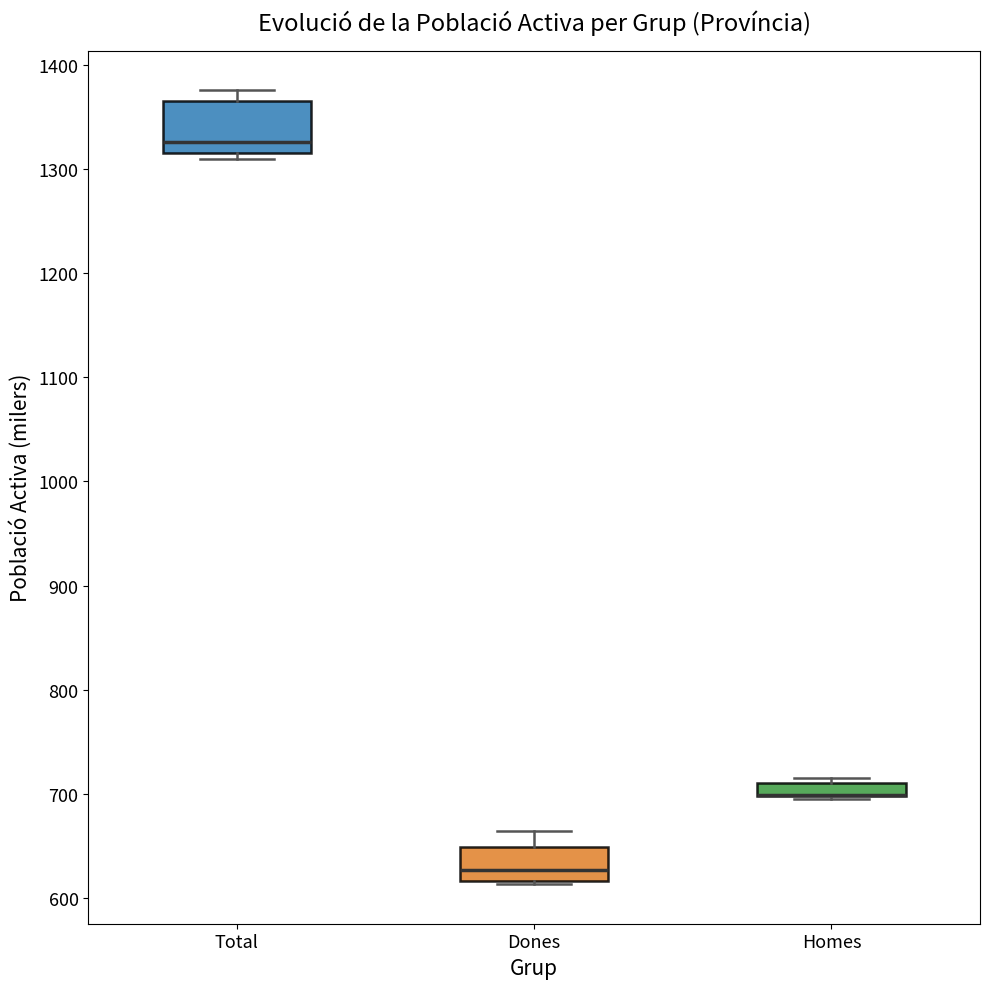

Comparing the boxes themselves (not the whiskers), which one is the tallest?

Total